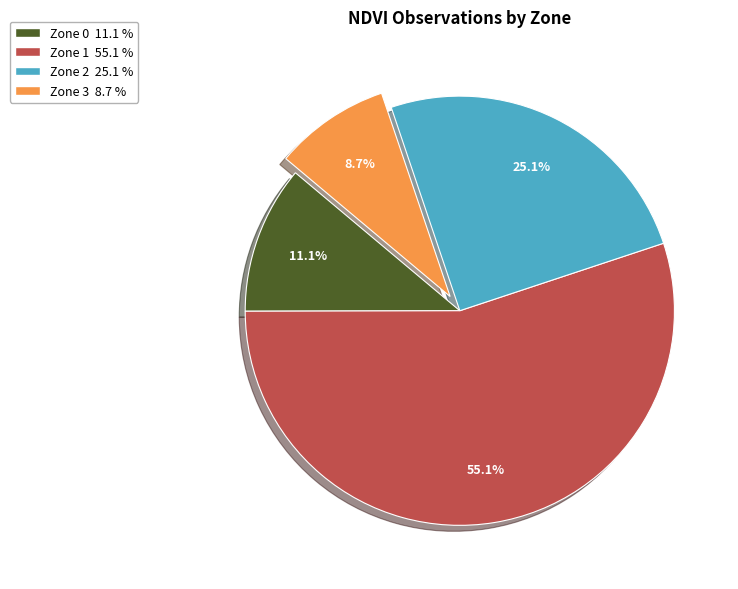

What percentage is the Zone 1 slice, to the nearest percent?

55%